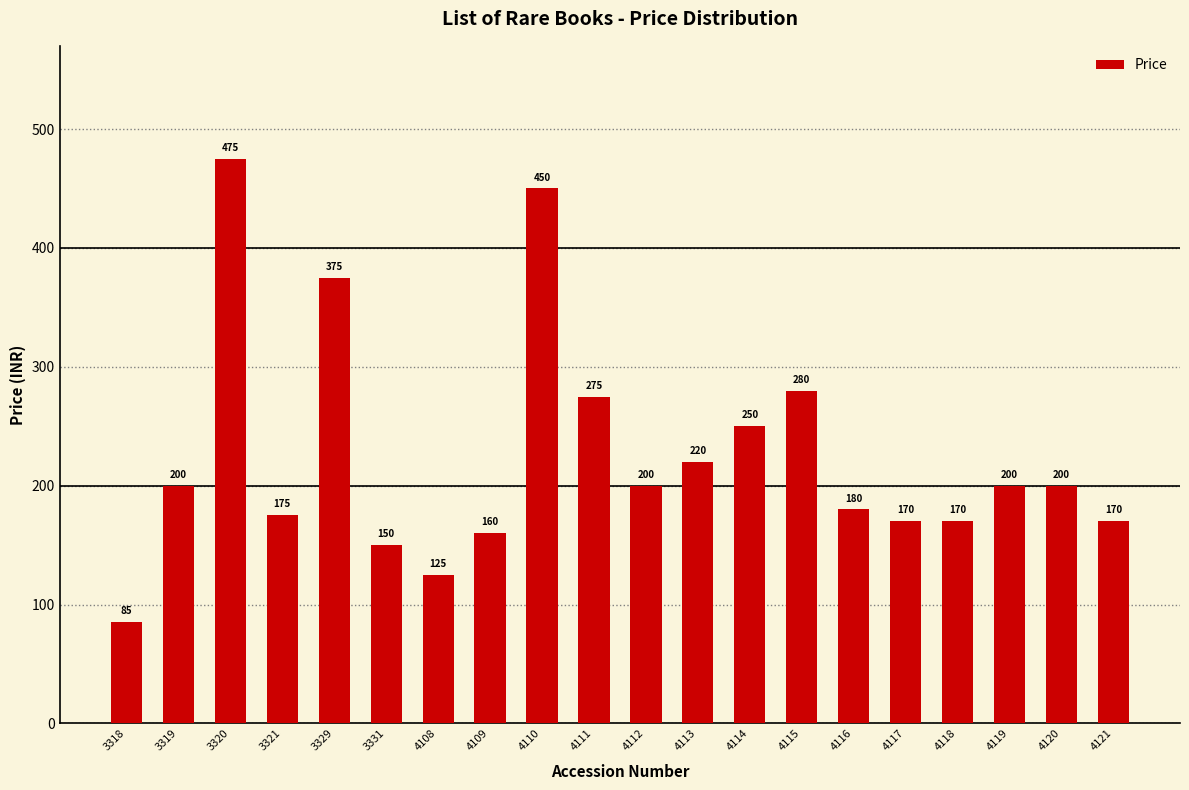

Which category has the highest value across all series?

3320